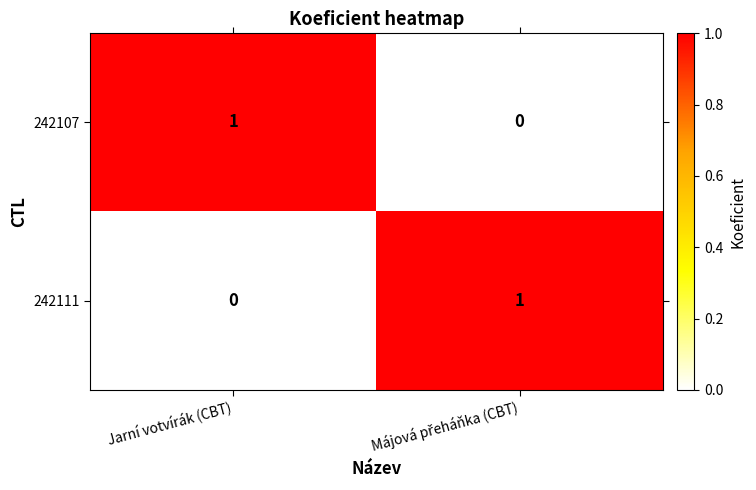

Reading right to left, what are all the values shown in this chart?

242107: 0	1
242111: 1	0